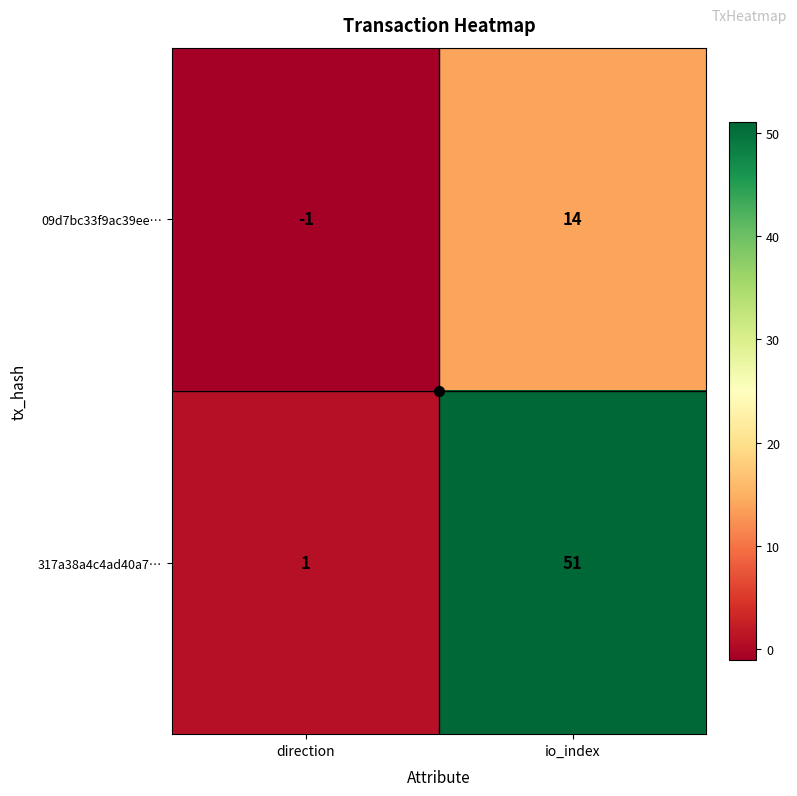

What is the sum of the 317a38a4c4ad40a7… values at direction and io_index?

52